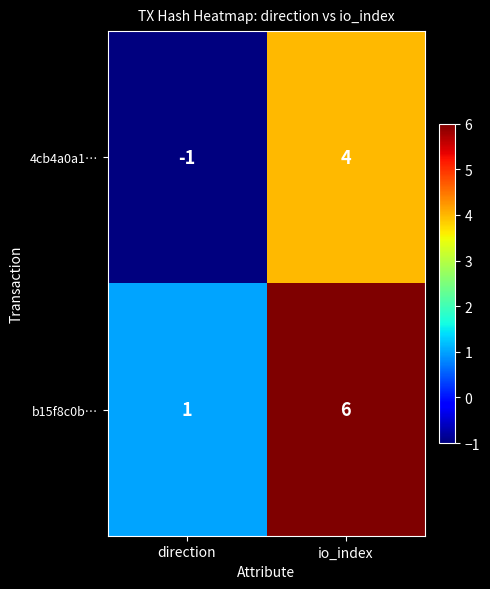

At which label does 4cb4a0a1… reach its peak?

io_index